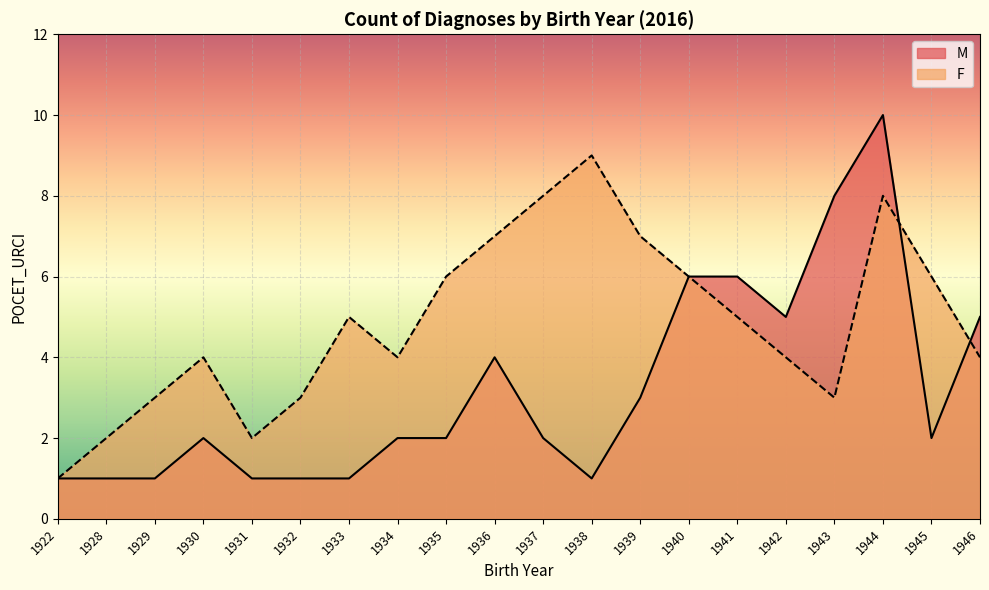

At which label does F reach its minimum?

1922